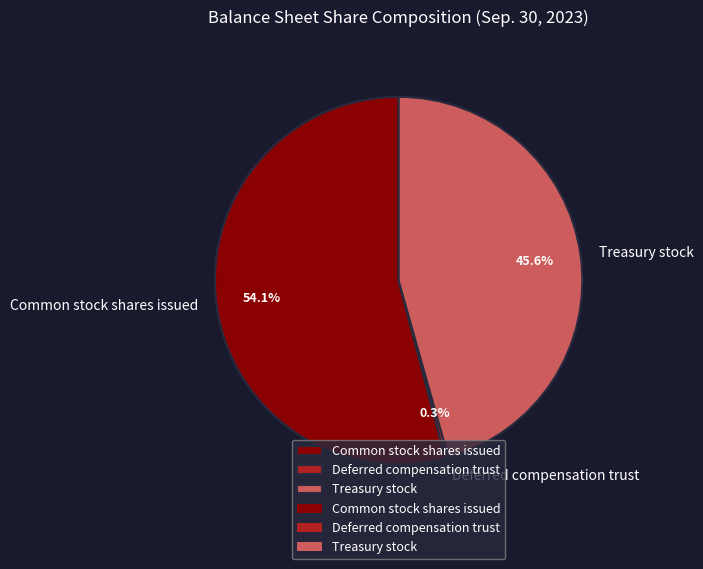

Between Treasury stock and Common stock shares issued, which is larger?

Common stock shares issued